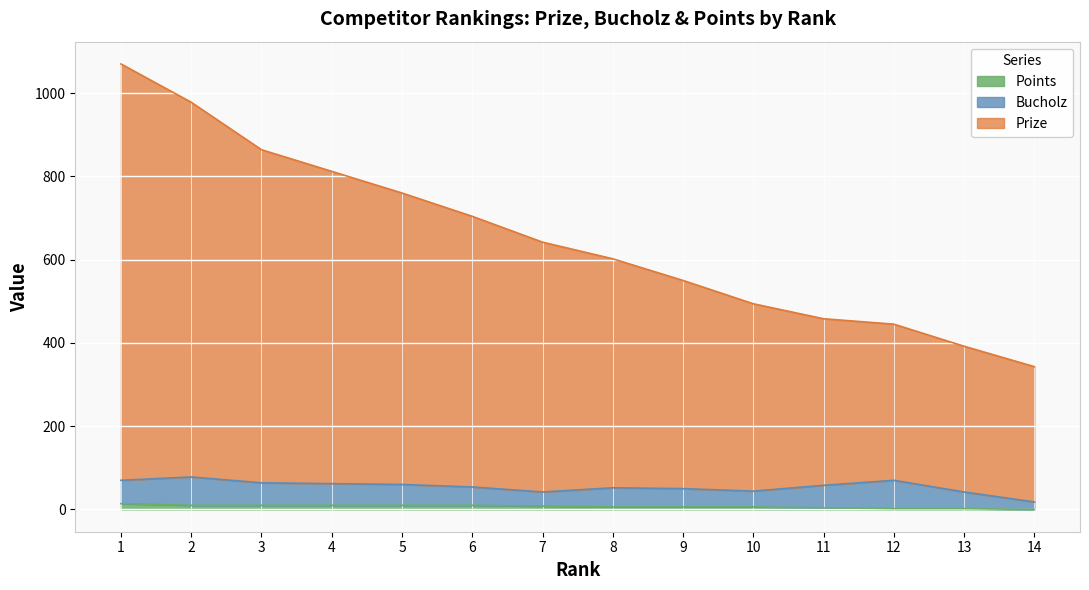

What are all the series names shown in the legend?

Points, Bucholz, Prize